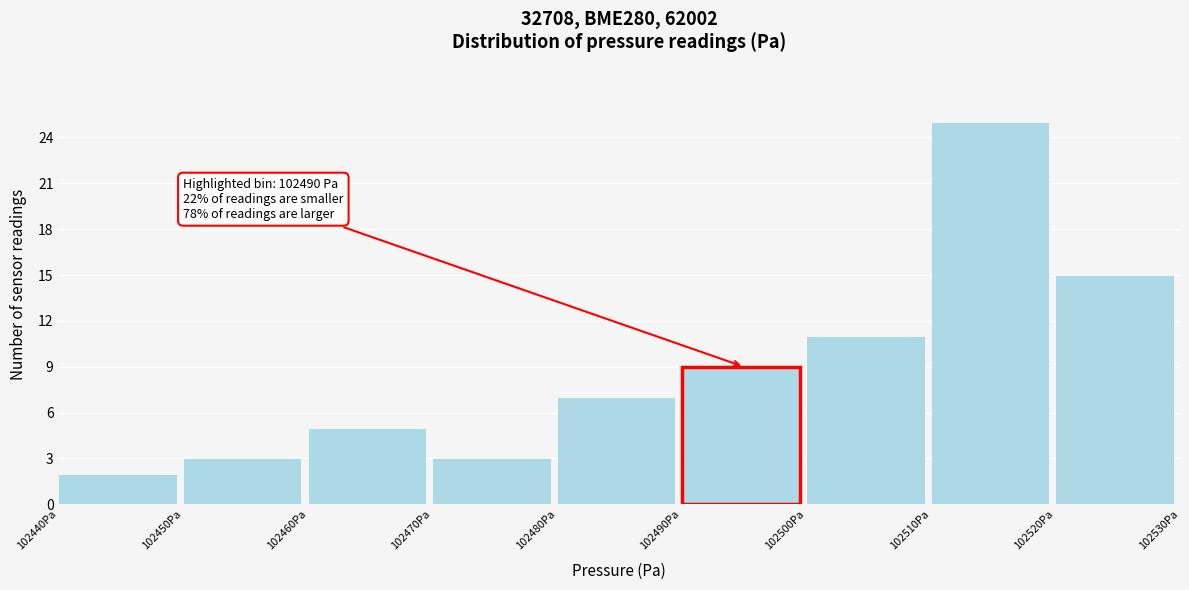

Over which range of the x-axis is the bar tallest?

102510 to 102520